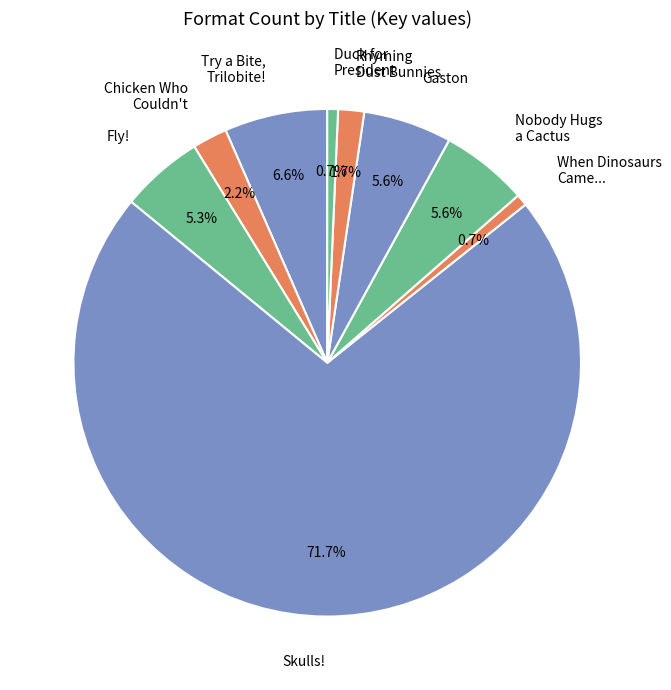

What is the ratio of the value at Chicken Who Couldn't to the value at Rhyming Dust Bunnies?

1.3